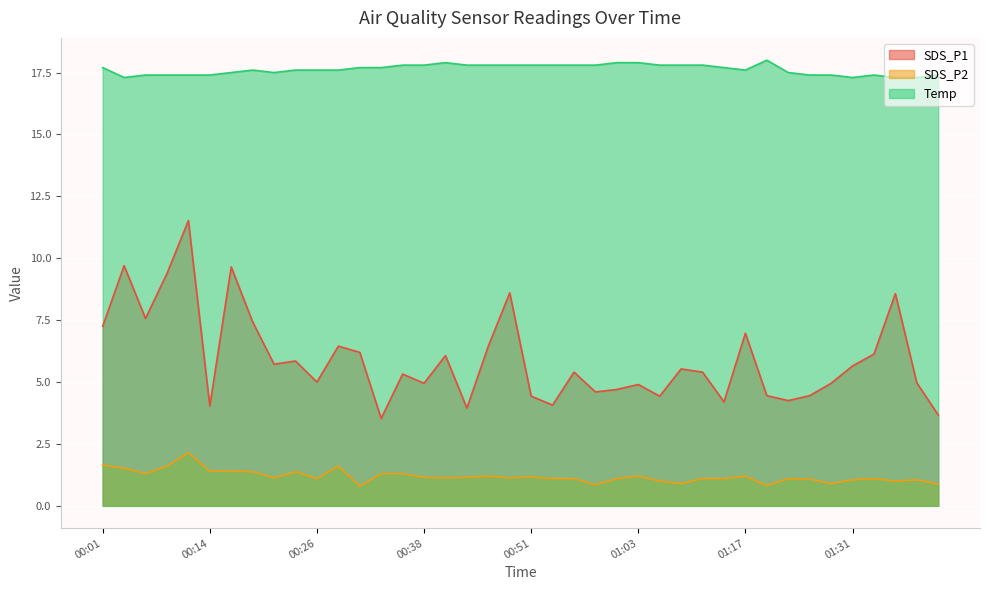

What is the difference between the second highest and second lowest values in the Temp series?

0.6